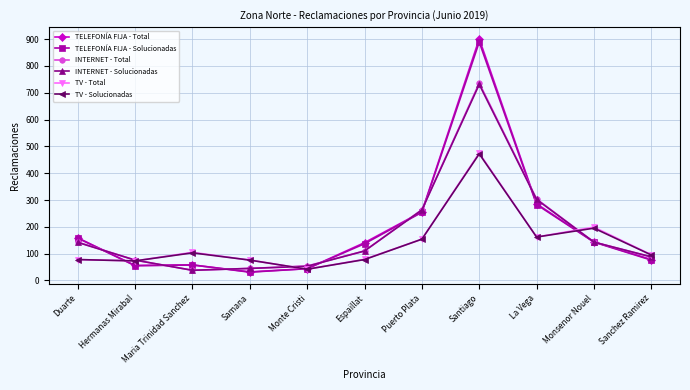

What is the minimum value shown in the chart?

31